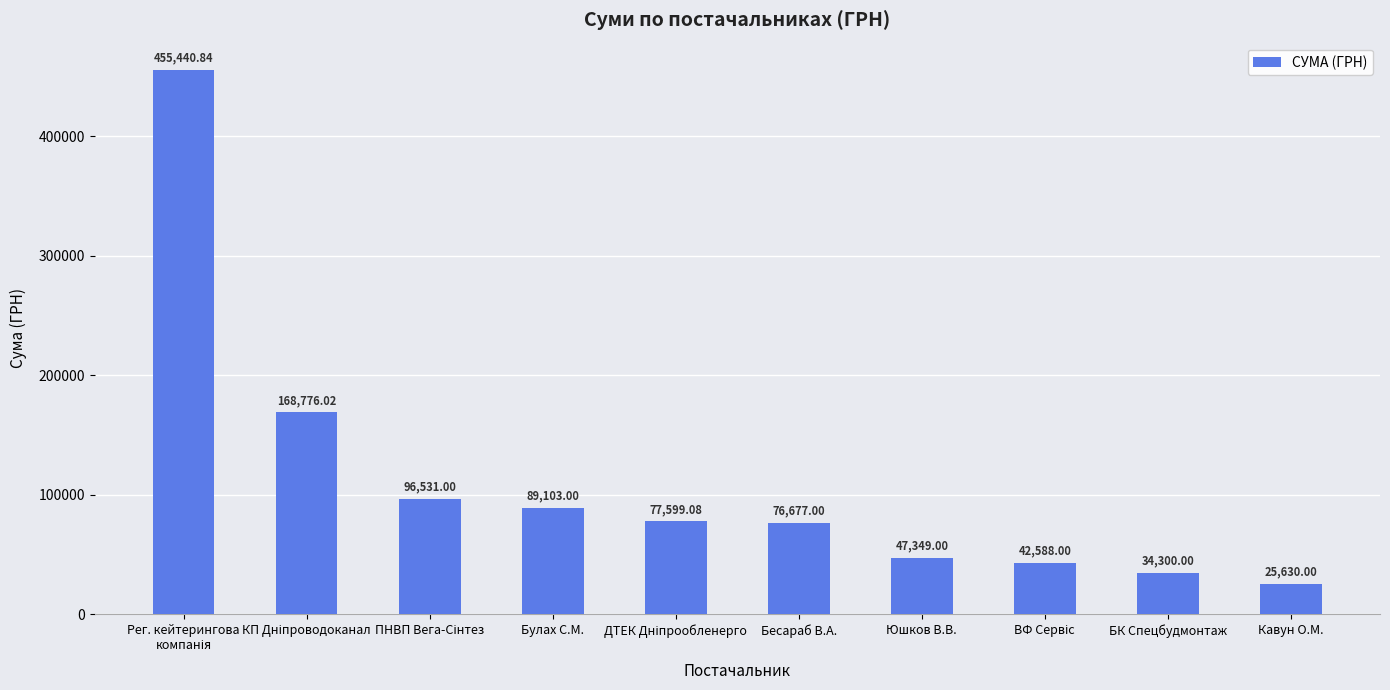

How many bars are there in total?

10